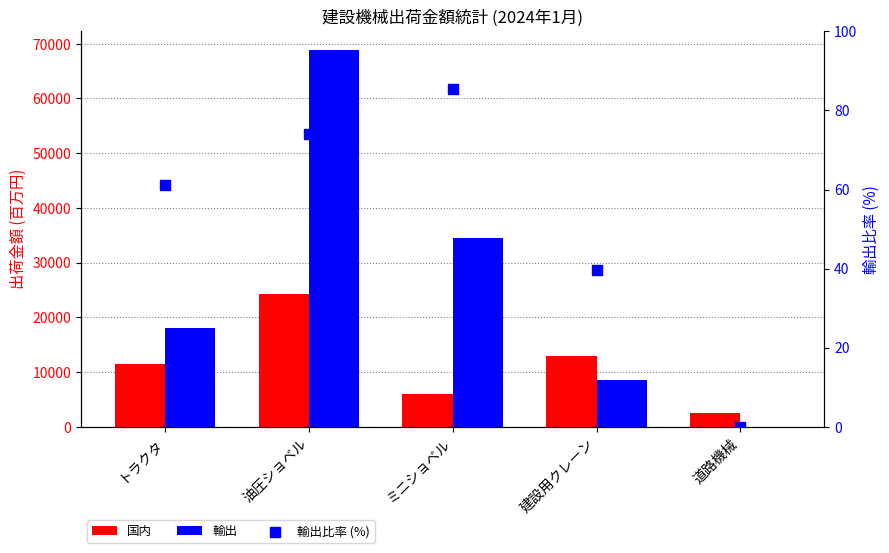

Which series contains the lowest Y value?

輸出